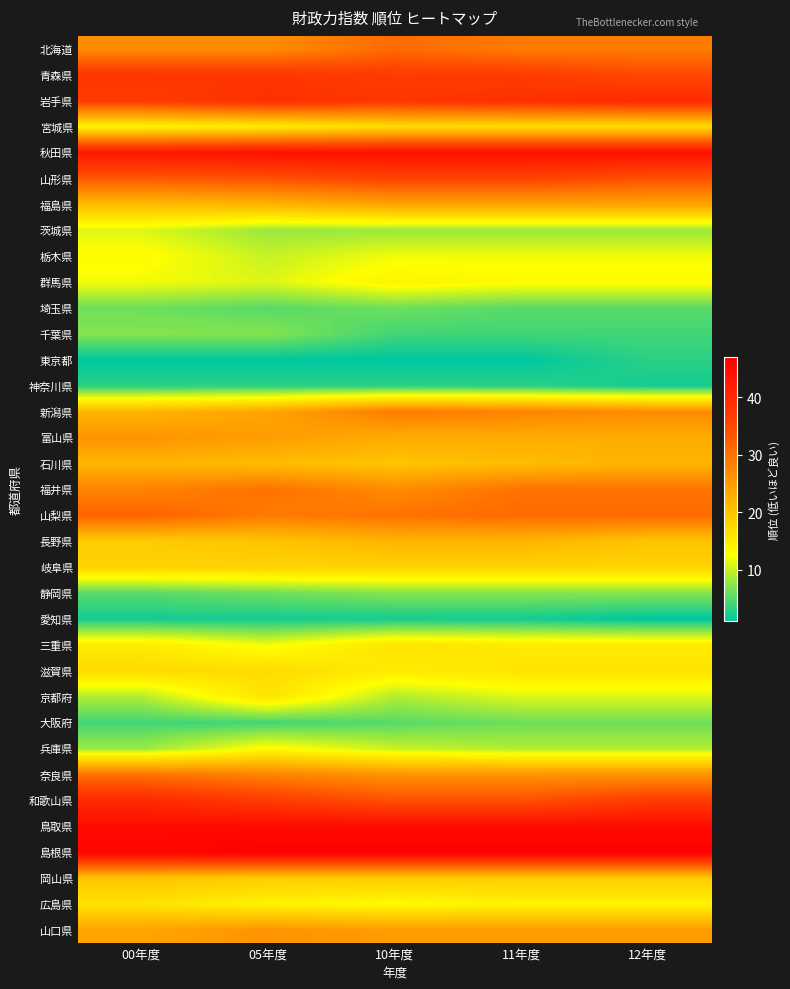

Which label corresponds to the smallest value in the chart?

00年度